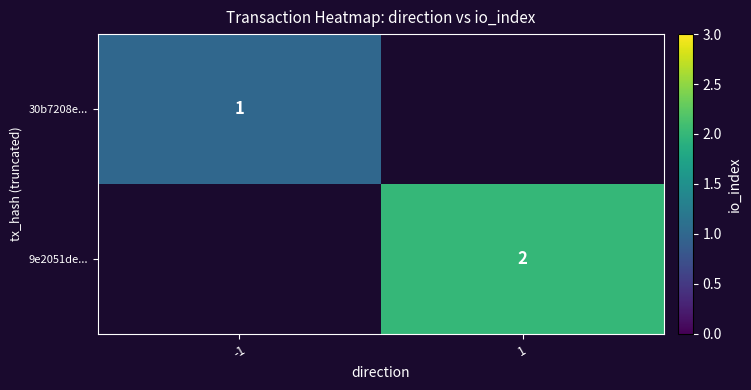

Which label corresponds to the largest value in the chart?

1